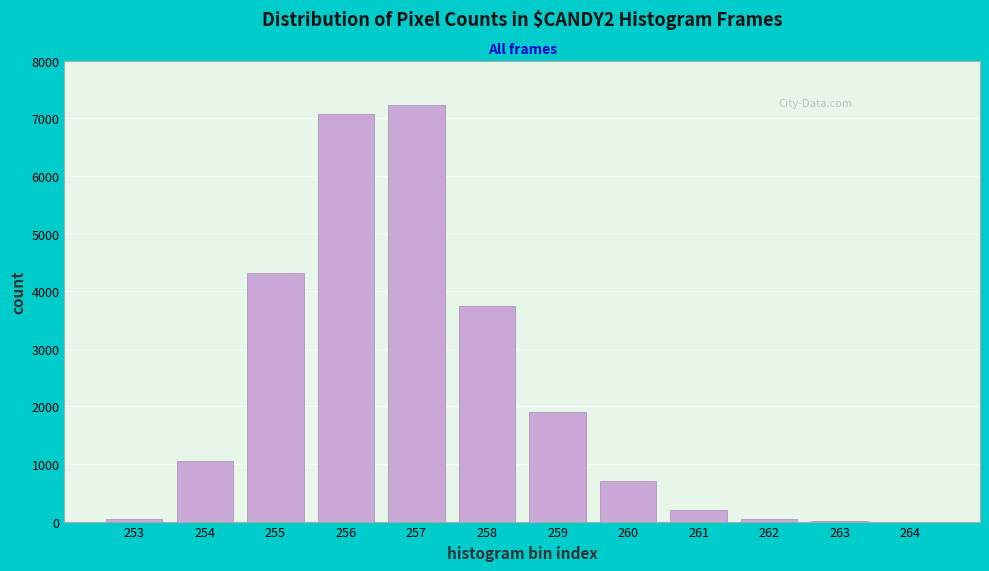

The value at 257 is 7230. True or false?

True